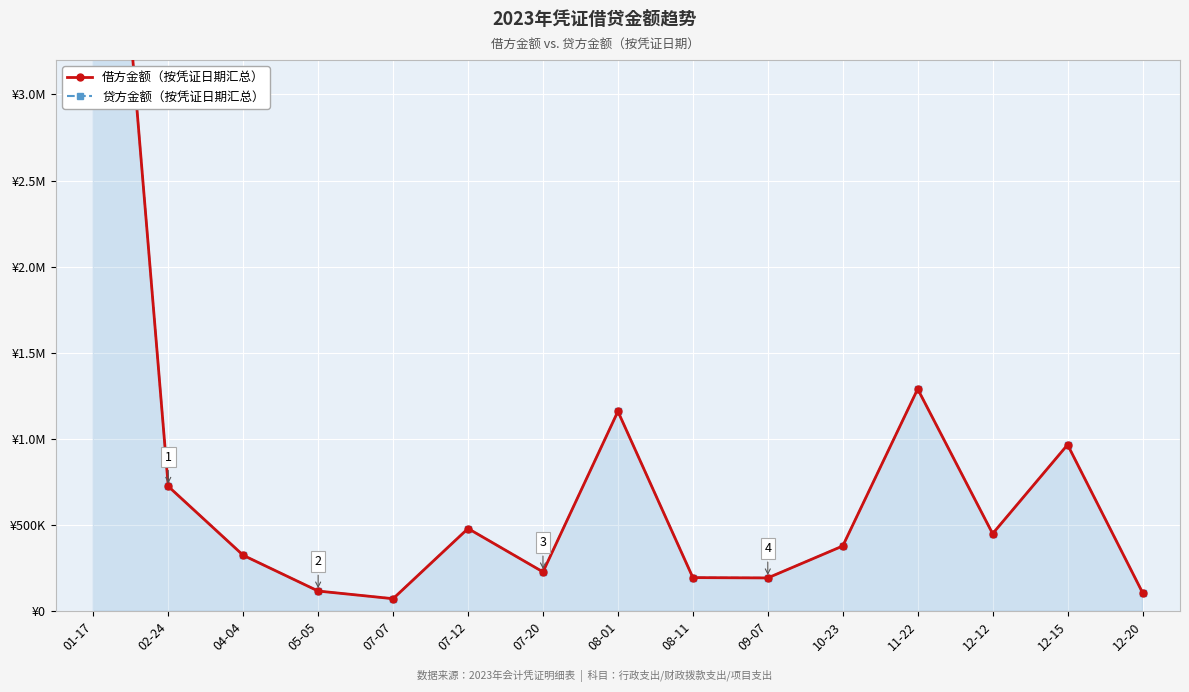

Rank the categories by 贷方金额 value from highest to lowest.

01-17, 11-22, 08-01, 12-15, 02-24, 07-12, 12-12, 10-23, 04-04, 07-20, 08-11, 09-07, 05-05, 12-20, 07-07